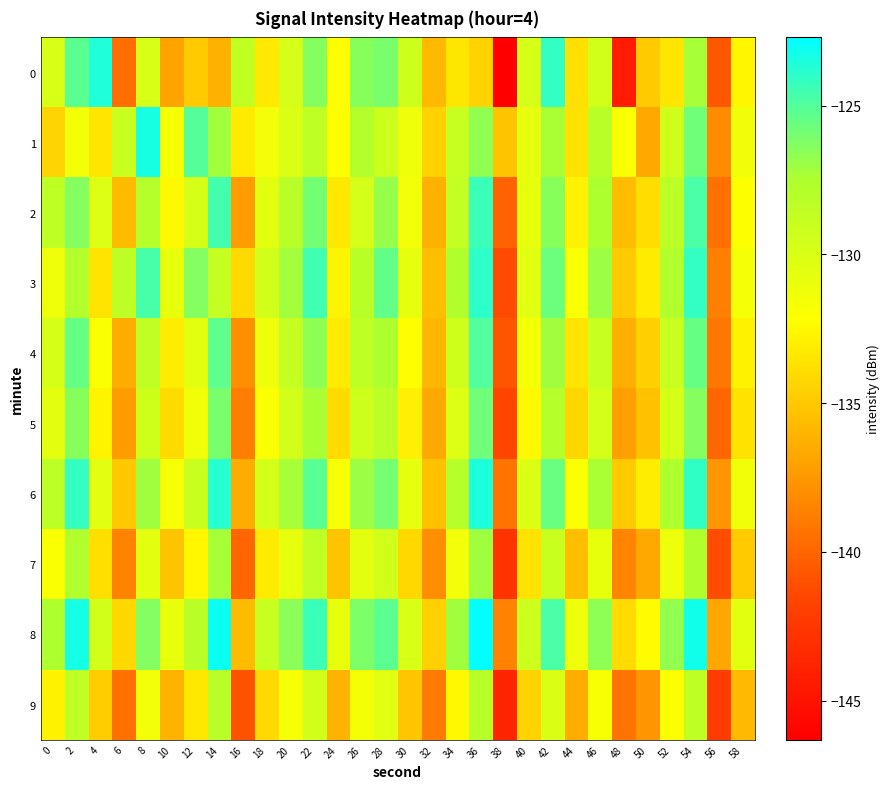

Which has a higher value, 58 or 44?

58